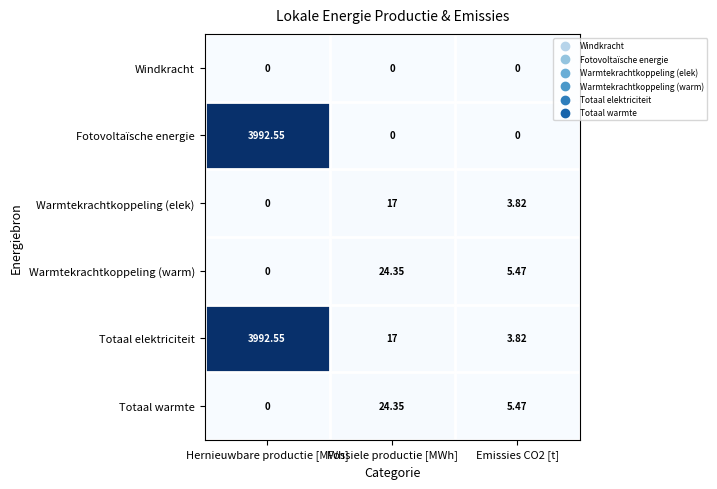

At which label does Totaal warmte reach its peak?

Fossiele productie [MWh]